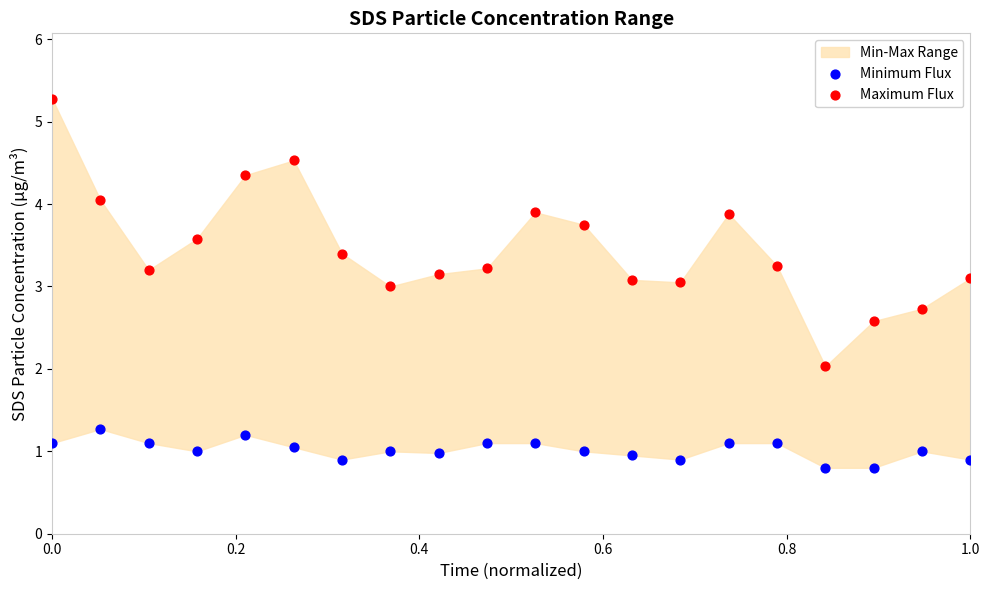

What is the X range (max minus min) for the scatter plot?

1.0